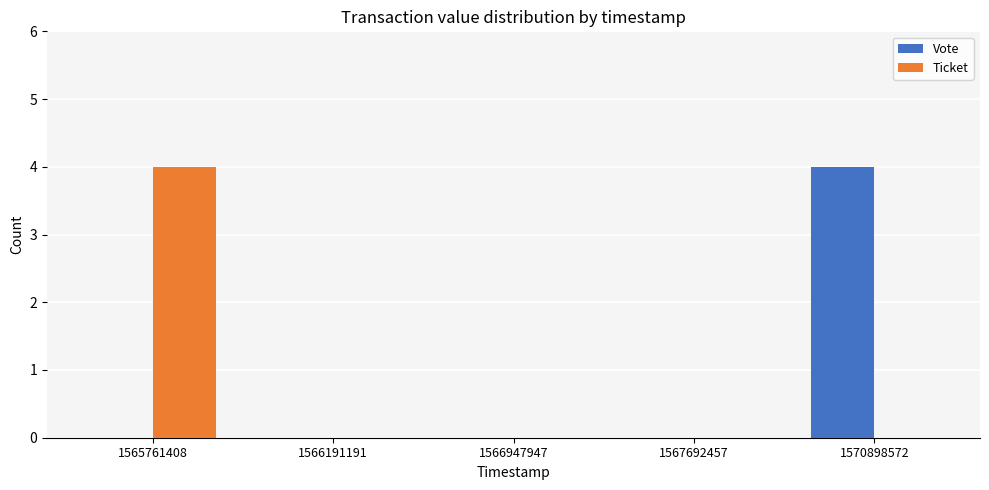

Is it true that Vote equals 2 at 1565761408?

False